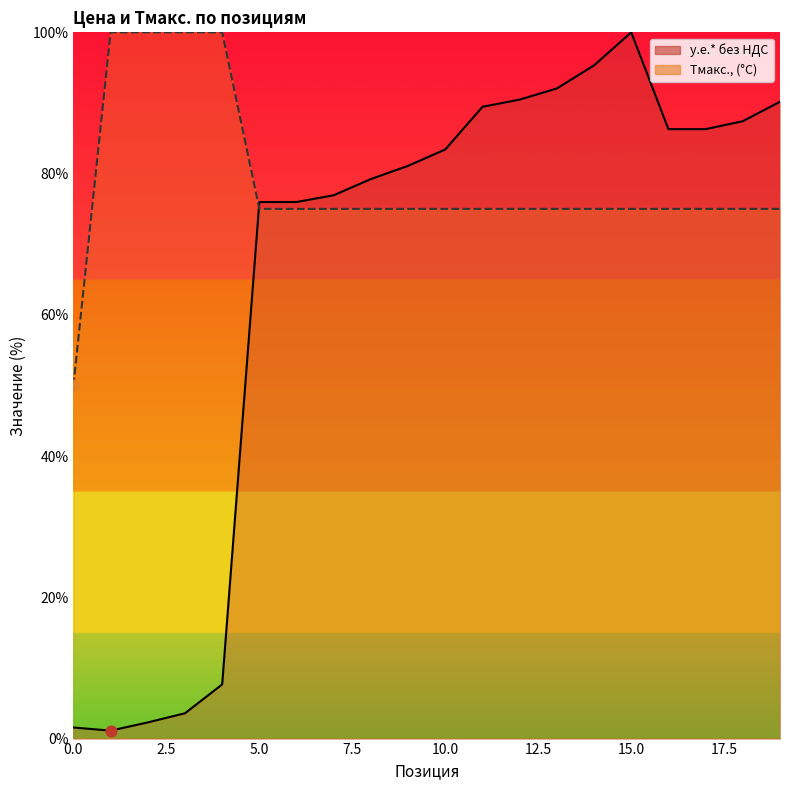

At which category is the sum across all series the highest?

15